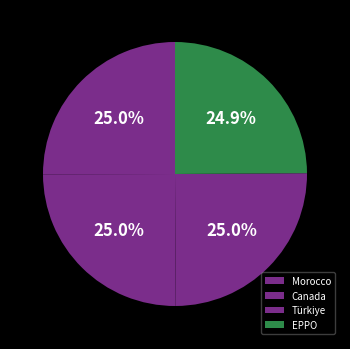

Does any single category account for the majority?

No